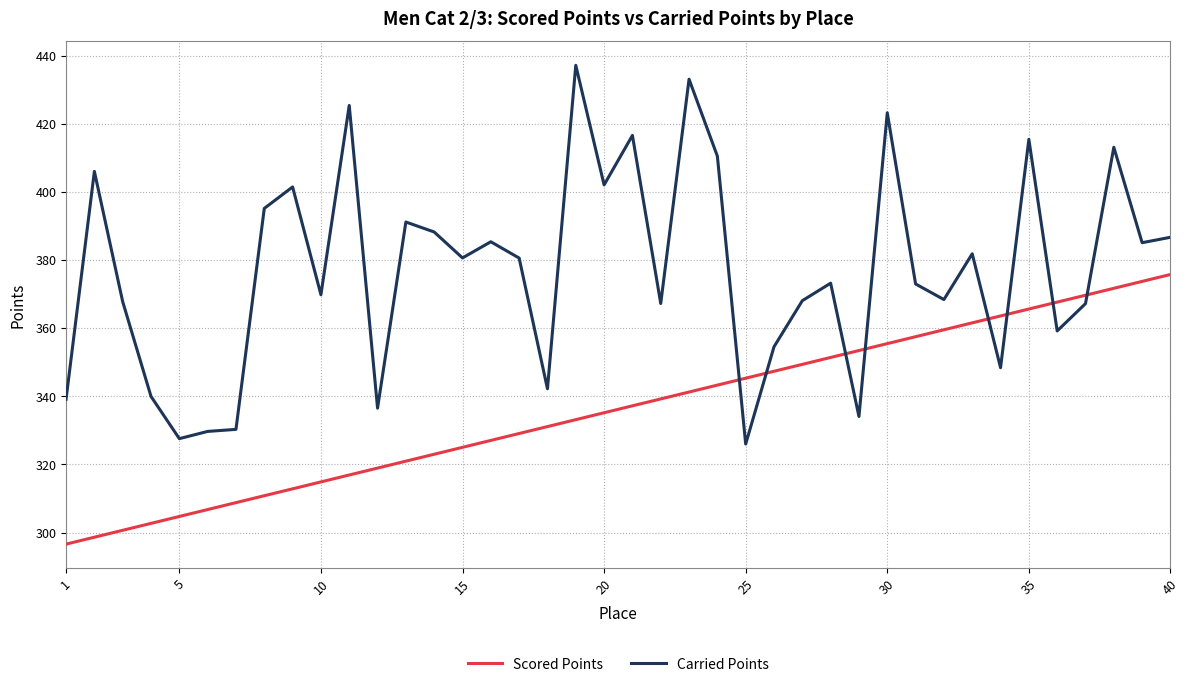

What is the difference between the maximum and minimum values in the Scored Points series?

79.1